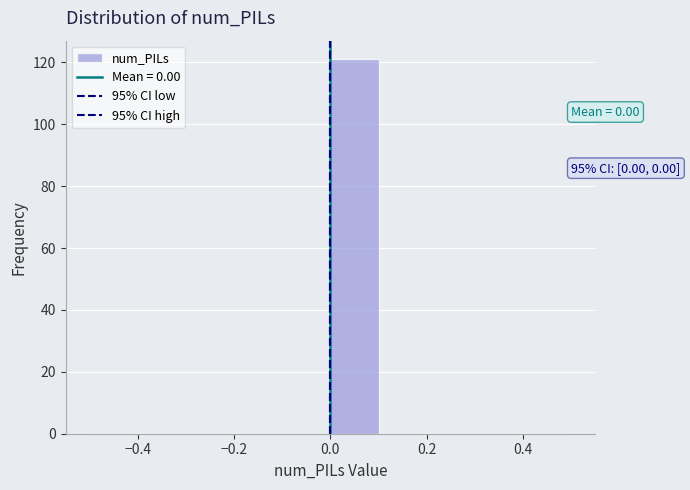

Which range on the x-axis has the tallest bar?

0.0 to 0.1